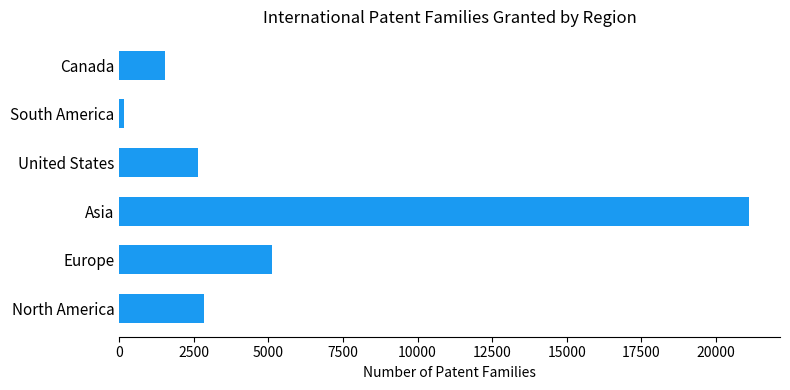

Which label corresponds to the smallest value in the chart?

South America